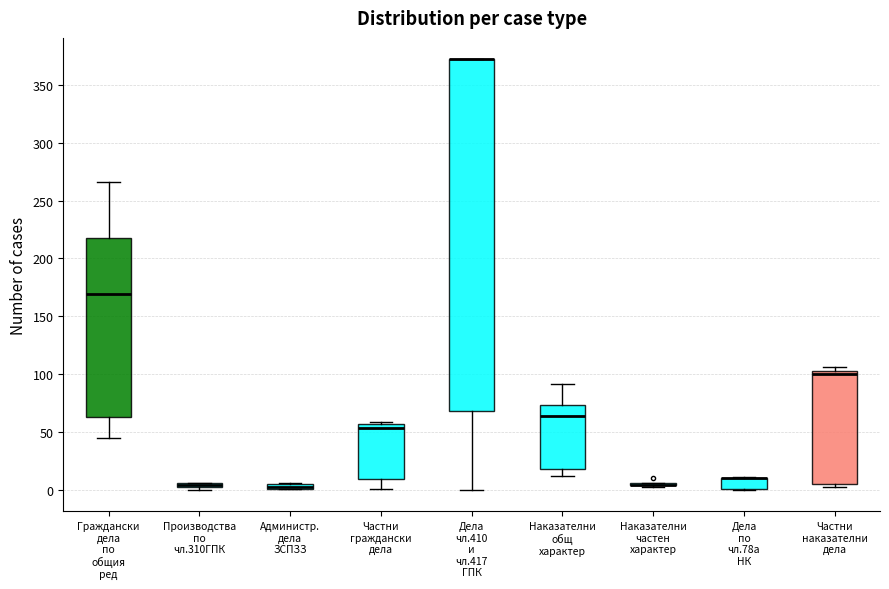

Comparing the boxes themselves (not the whiskers), which one is the tallest?

Дела чл.410 и чл.417 ГПК